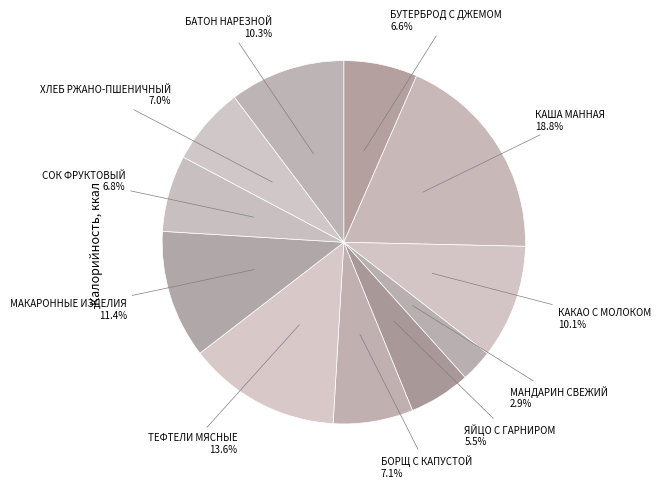

How many segments does this pie chart have?

11